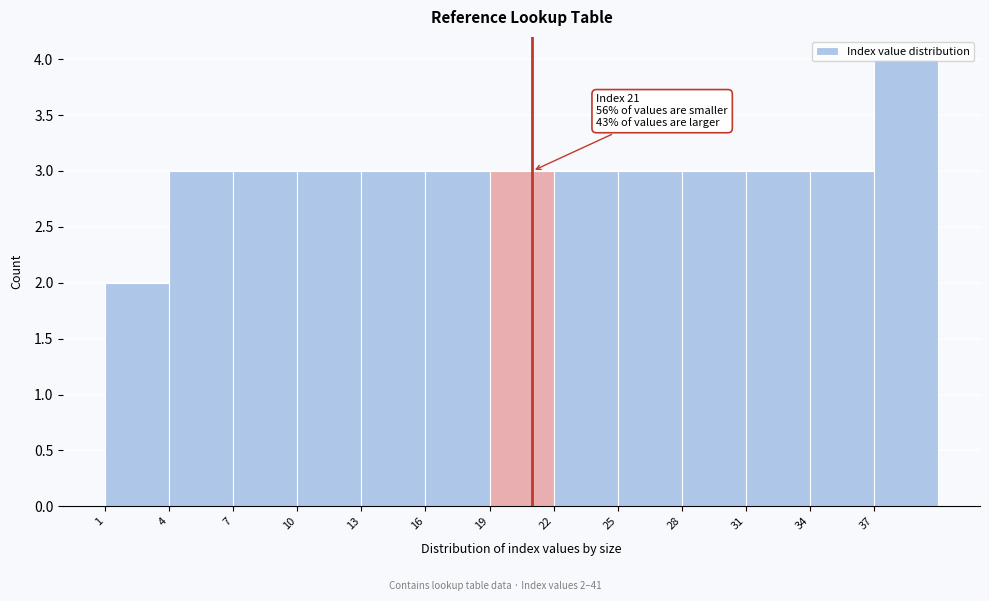

Which range on the x-axis has the tallest bar?

37 to 40